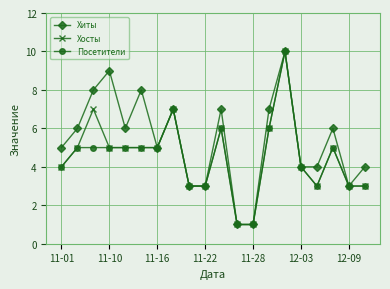

Is this an area chart (filled region under the line)?

No